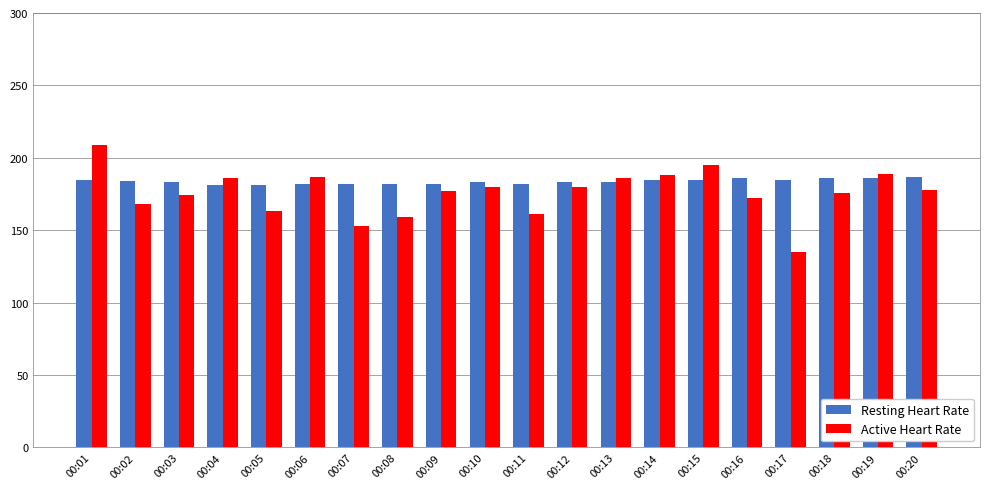

What is the maximum value shown in the chart?

209